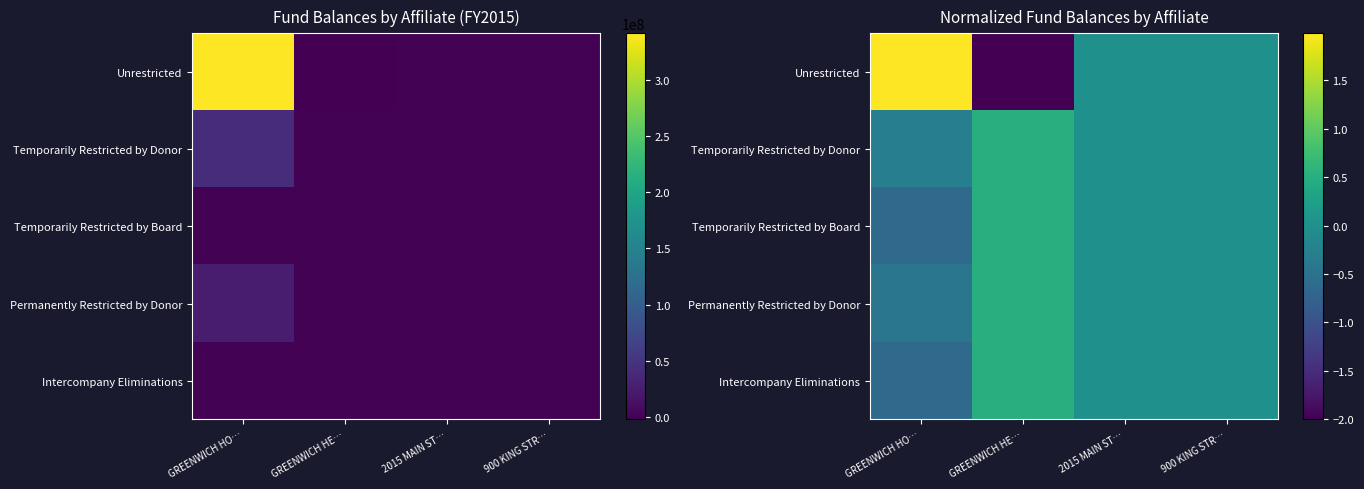

Which series has the largest range (max minus min)?

Unrestricted